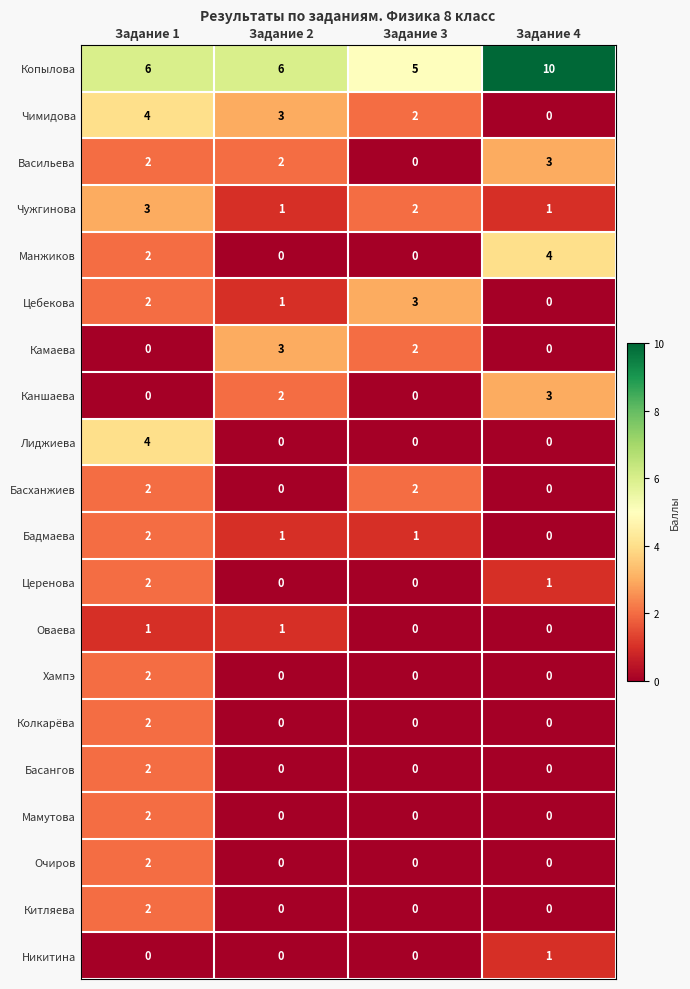

The value of Каншаева at Задание 2 is 2. True or false?

True